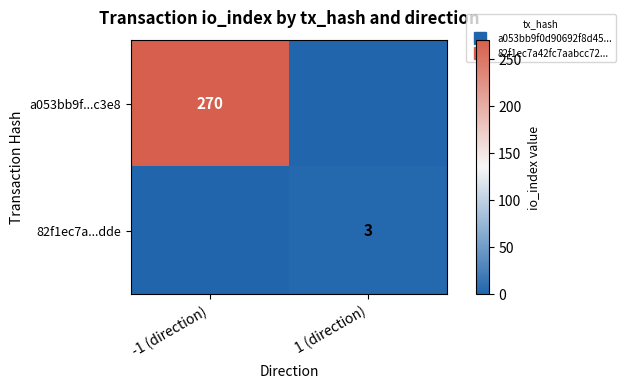

Which series has the largest total across all categories?

a053bb9f...c3e8